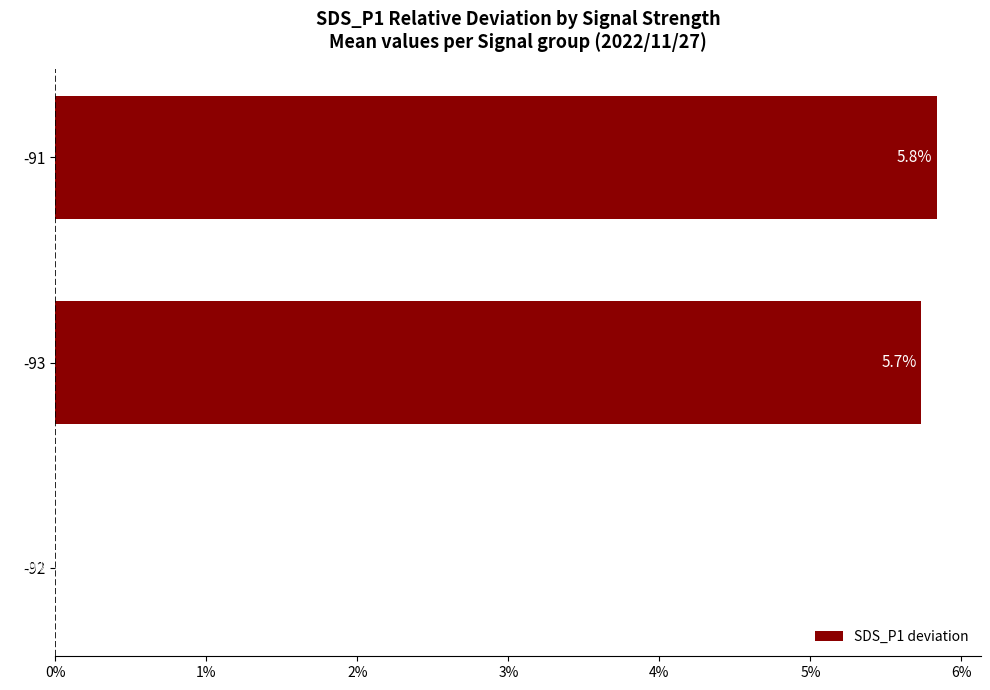

True or false: the data shows 8.2 at -91.

False